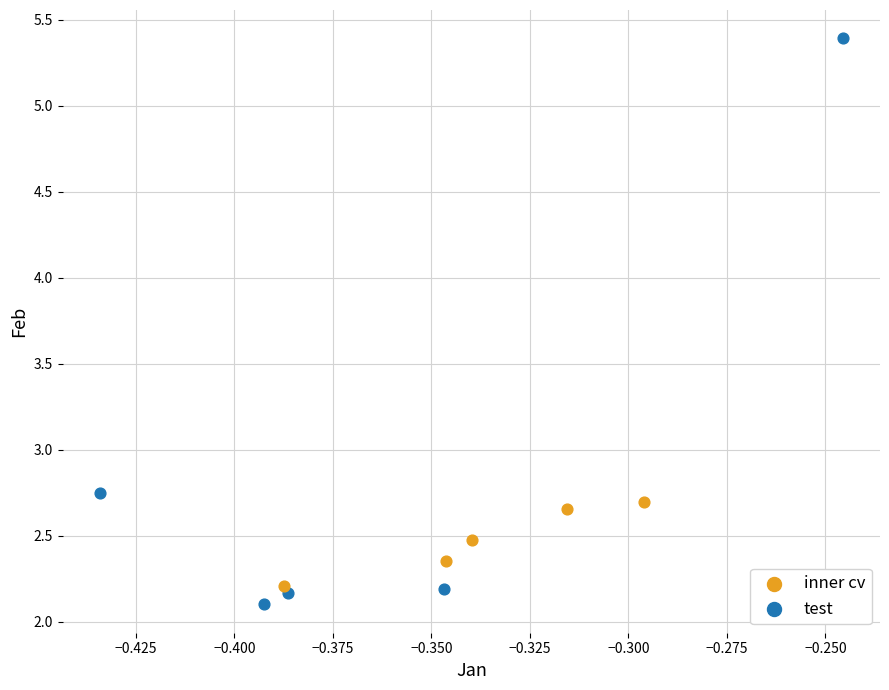

Which series has the widest spread of Y values?

test